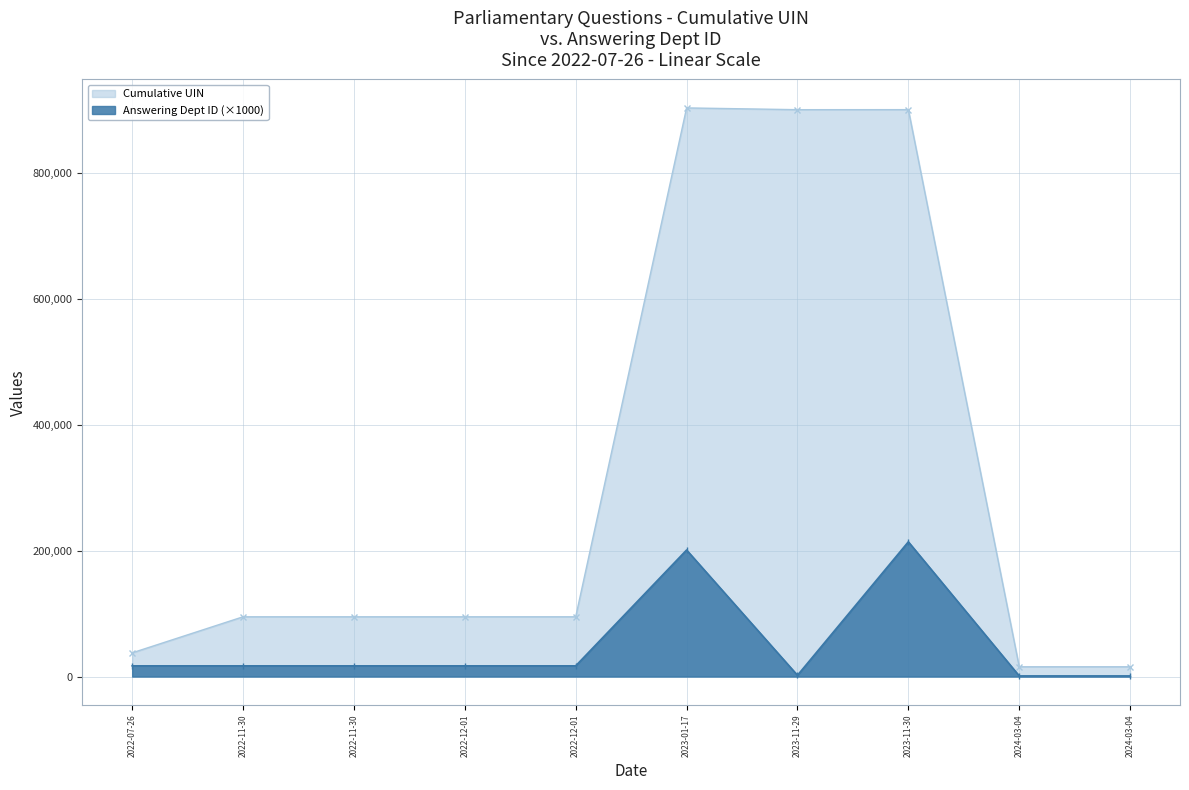

What is the maximum value shown in the chart?

903129